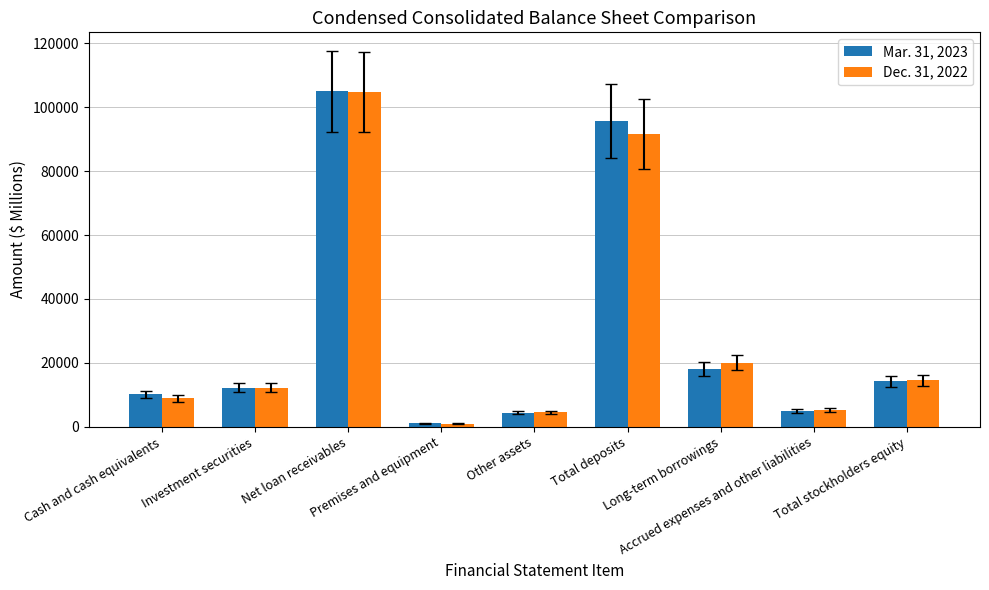

List the series in order of their peak value, highest first.

Mar. 31, 2023, Dec. 31, 2022